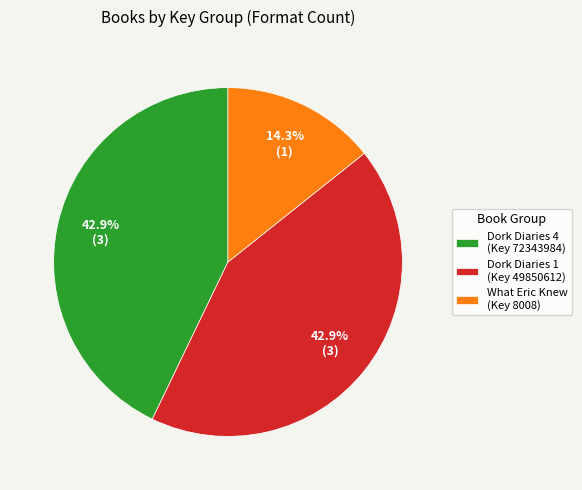

Which has a higher value, What Eric Knew (Key 8008) or Dork Diaries 1 (Key 49850612)?

Dork Diaries 1 (Key 49850612)